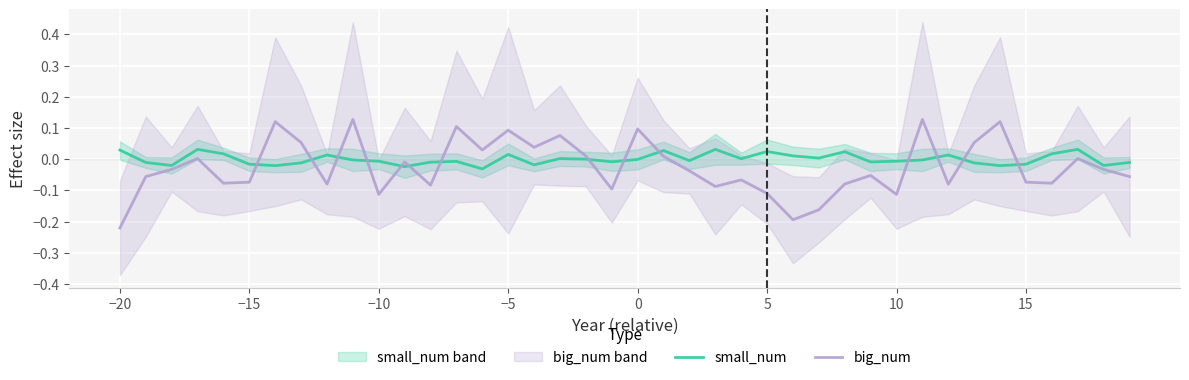

True or false: small_num and big_num cross at least once.

True